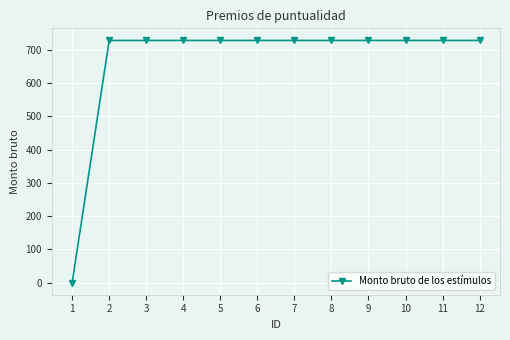

Approximately how many times larger is the value at 4 compared to 8?

1.0